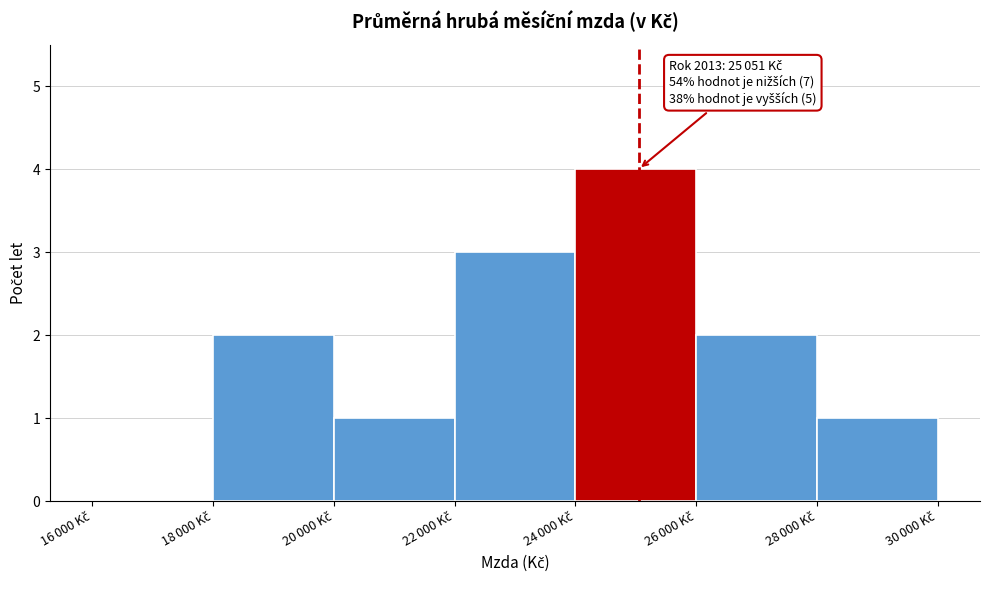

What is the maximum value shown in the chart?

4